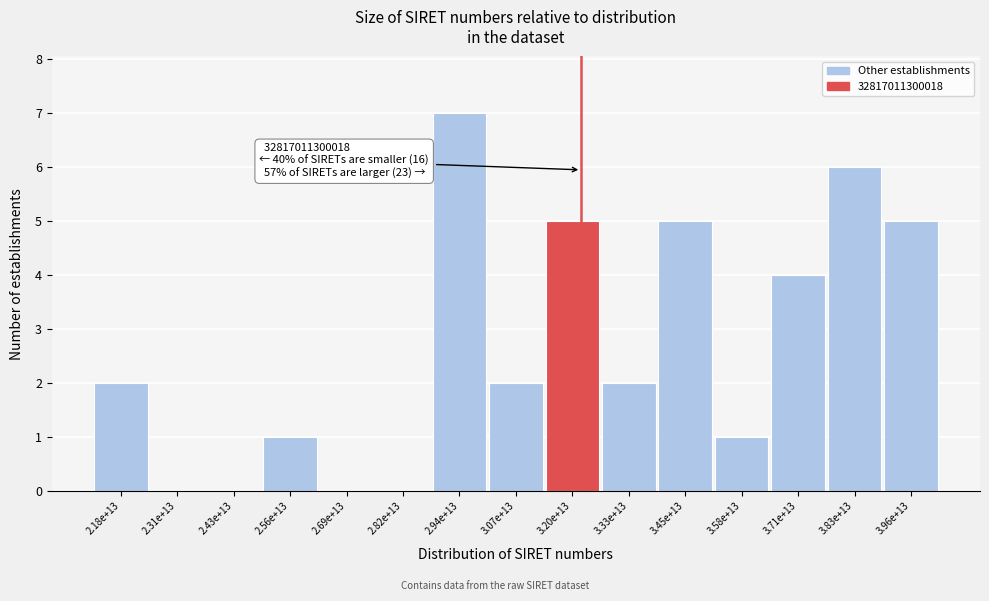

Reading right to left, extract all data points from this chart.

3.96e+13=5	3.83e+13=6	3.71e+13=4	3.58e+13=1	3.45e+13=5	3.33e+13=2	3.20e+13=5	3.07e+13=2	2.94e+13=7	2.82e+13=0	2.69e+13=0	2.56e+13=1	2.43e+13=0	2.31e+13=0	2.18e+13=2